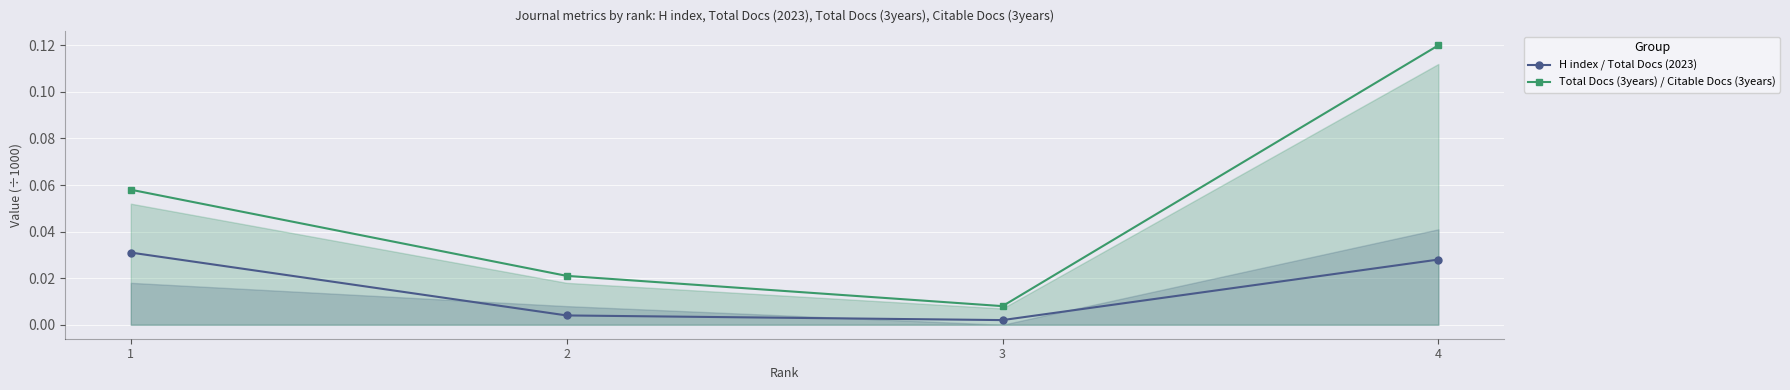

At how many categories does at least one series exceed 0?

4